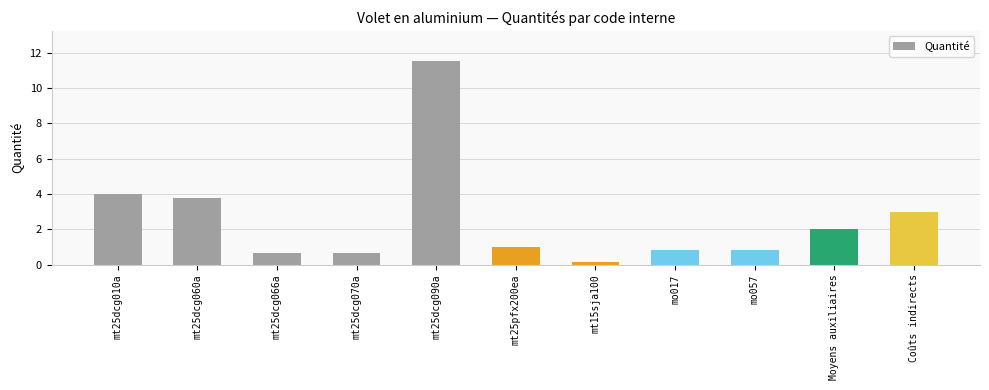

What is the difference between the values at mo017 and mt25dcg060a?

3.0